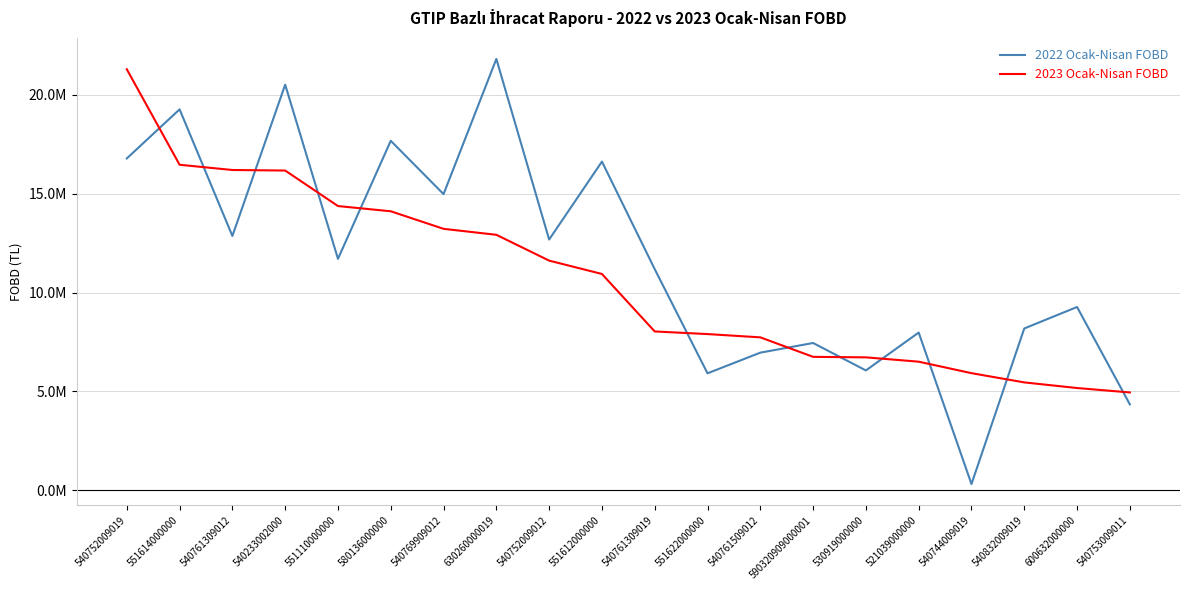

Reading left to right, list all the values displayed in this chart.

2022 Ocak-Nisan FOBD: 16782728.5	19266036.7	12861569.6	20513507.4	11703730.6	17674952.7	14977972.7	21816206.7	12680459.1	16622877.8	11182310.7	5913210.6	6958387.8	7447301.6	6059025.8	7974915.2	311217.8	8181660.9	9268185.3	4341780.9
2023 Ocak-Nisan FOBD: 21292852.4	16462862.6	16198081.8	16170666.8	14374596.2	14110030.6	13221990.4	12920384.8	11614086.4	10938854.3	8030949.9	7897939.1	7732465.1	6746301.7	6720572.5	6501883.2	5920900.2	5453777.4	5168906.1	4945345.9